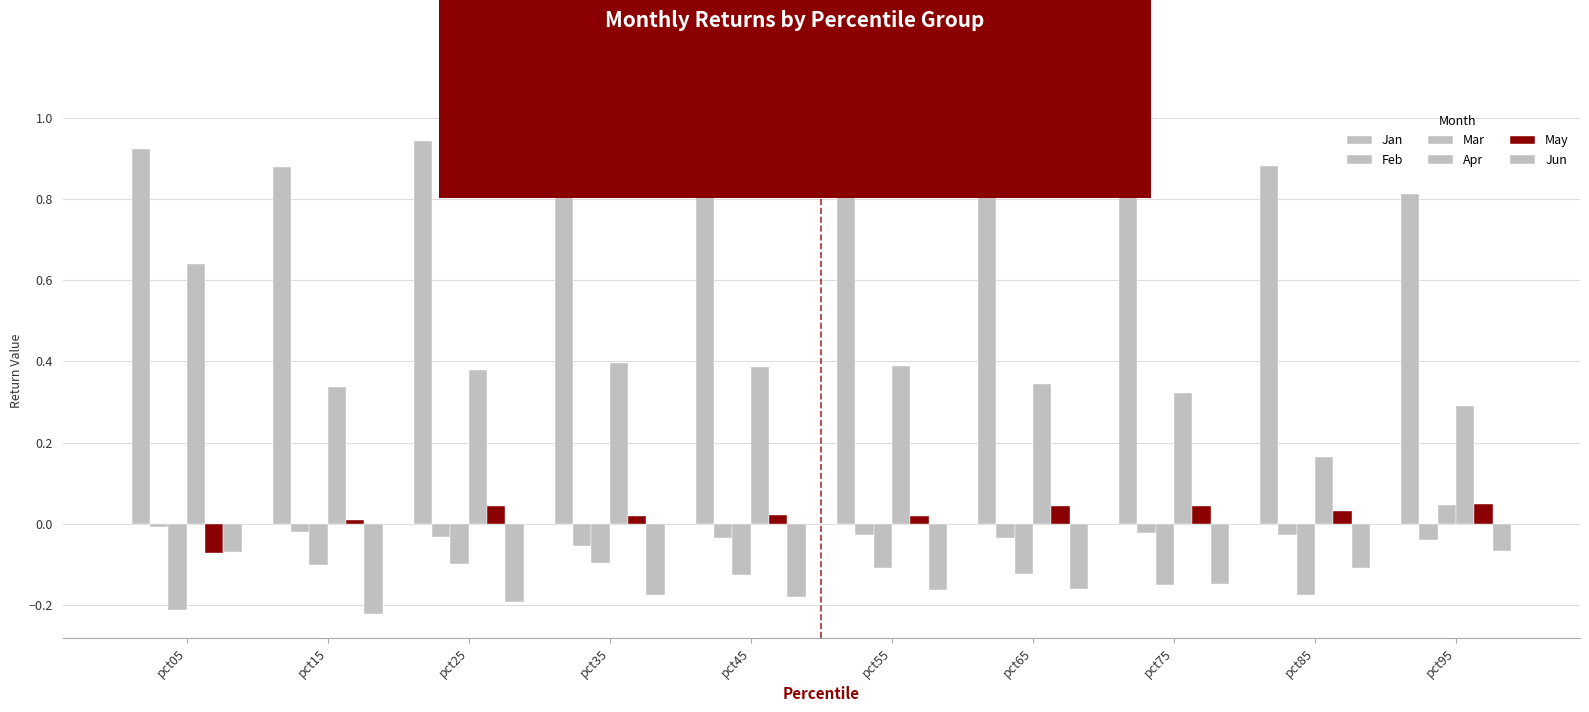

How many bars are there in total?

60